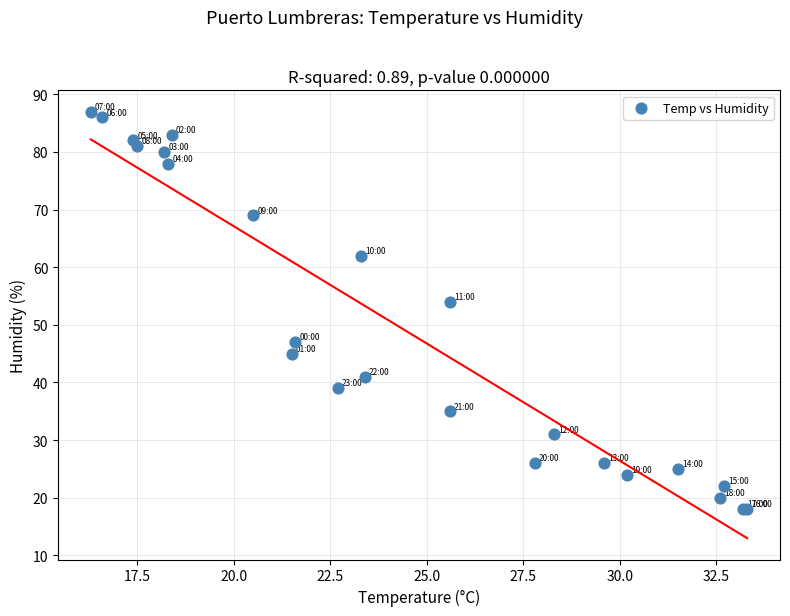

What Y value in the scatter plot is closest to 52?

54